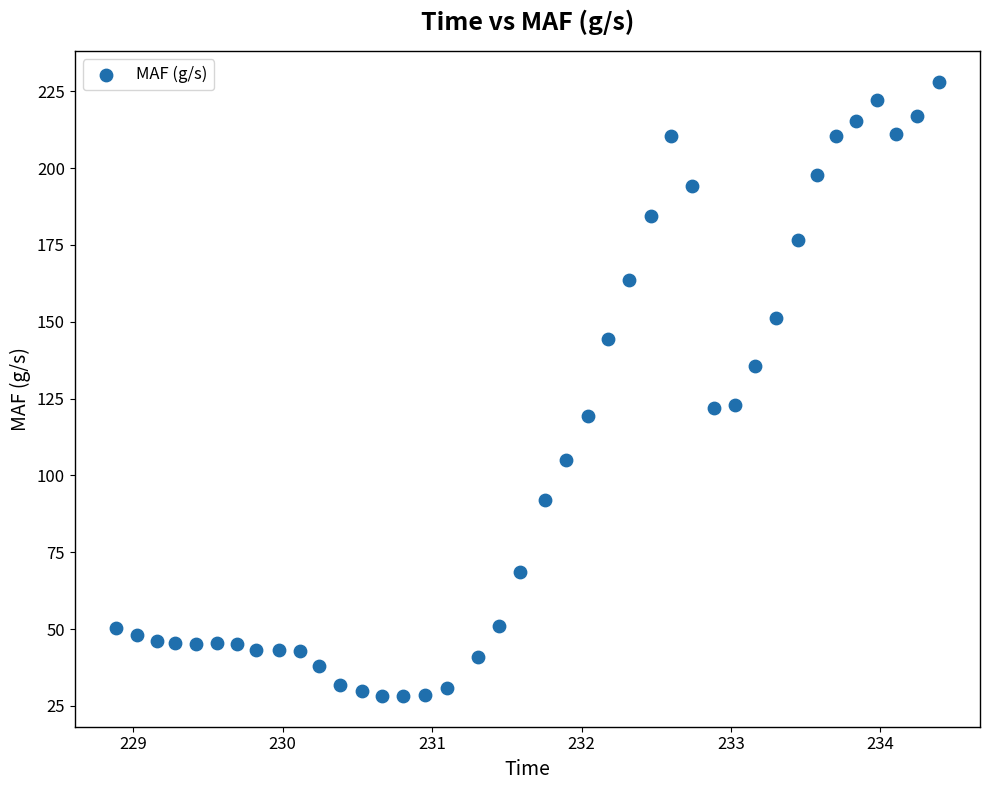

What is the range of X values (max minus min)?

5.5